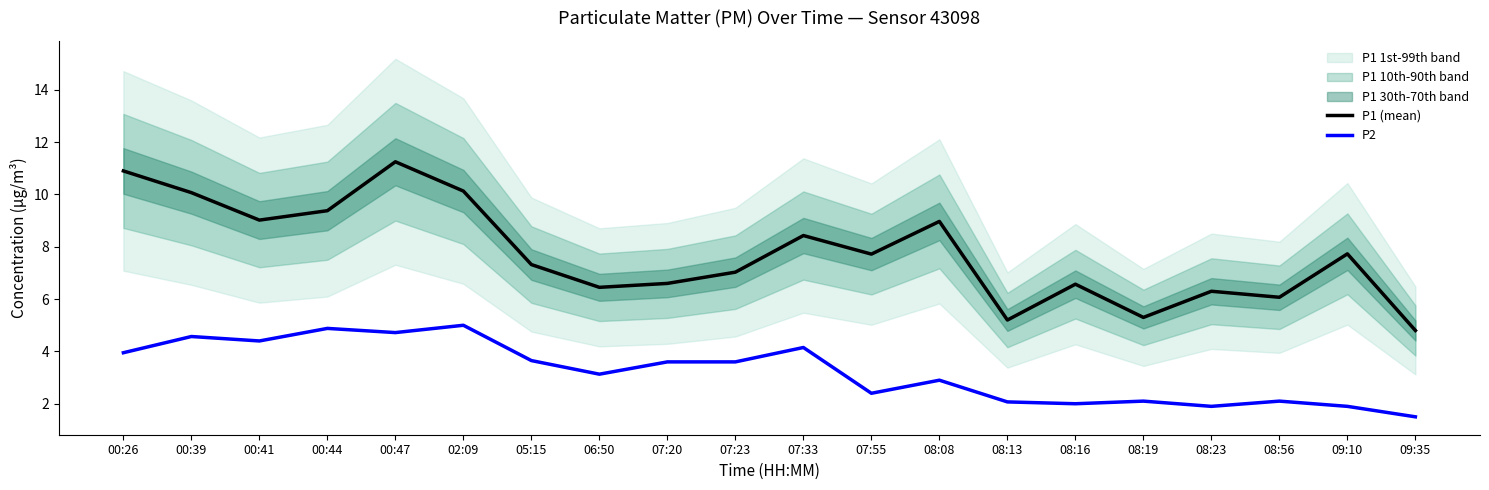

Rank the categories by P2 value from lowest to highest.

09:35, 08:23, 09:10, 08:16, 08:13, 08:19, 08:56, 07:55, 08:08, 06:50, 07:20, 07:23, 05:15, 00:26, 07:33, 00:41, 00:39, 00:47, 00:44, 02:09